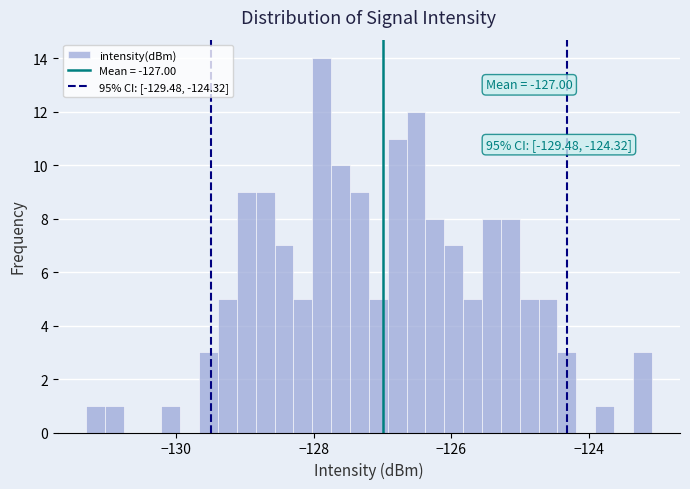

Read against the x-axis, roughly where is the centre of the tallest bar?

-127.8